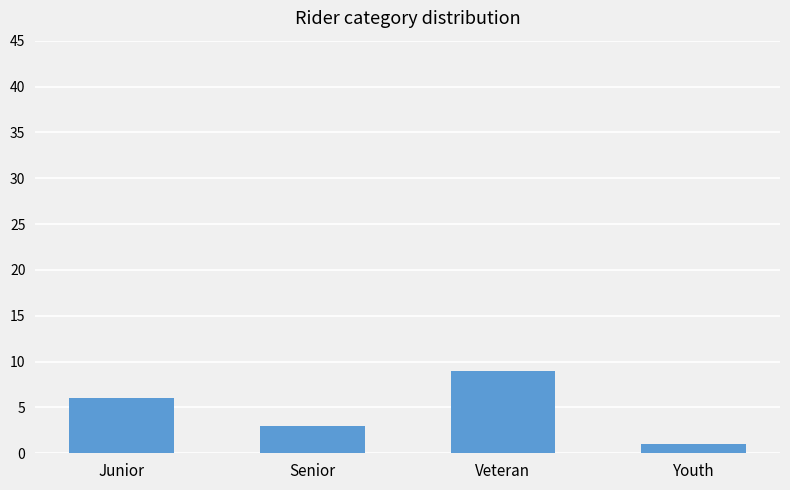

List the labels in order of value, smallest first.

Youth, Senior, Junior, Veteran